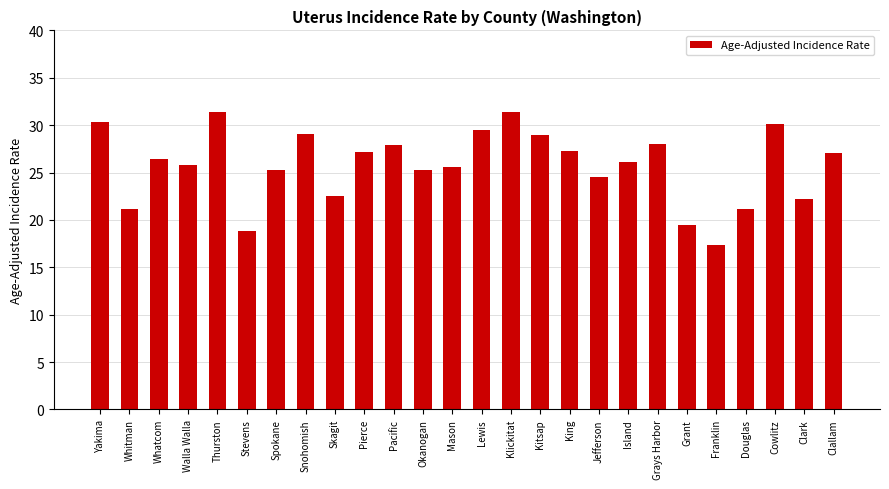

What is the difference between the second highest and minimum values?

14.1